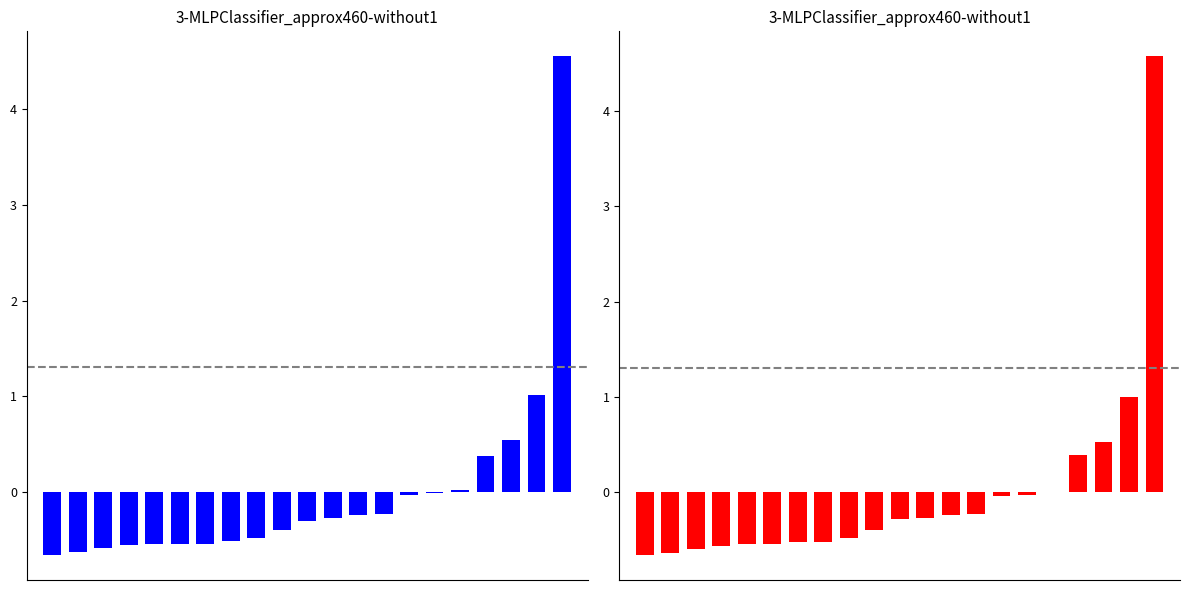

Reading left to right, transcribe all the data shown in this chart.

BCG接種: -0.7	-0.6	-0.6	-0.6	-0.5	-0.5	-0.5	-0.5	-0.5	-0.4	-0.3	-0.3	-0.2	-0.2	-0.0	-0.0	0.0	0.4	0.5	1.0	4.6
Hib(ヒブ): -0.7	-0.6	-0.6	-0.6	-0.5	-0.5	-0.5	-0.5	-0.5	-0.4	-0.3	-0.3	-0.2	-0.2	-0.0	-0.0	0.0	0.4	0.5	1.0	4.6